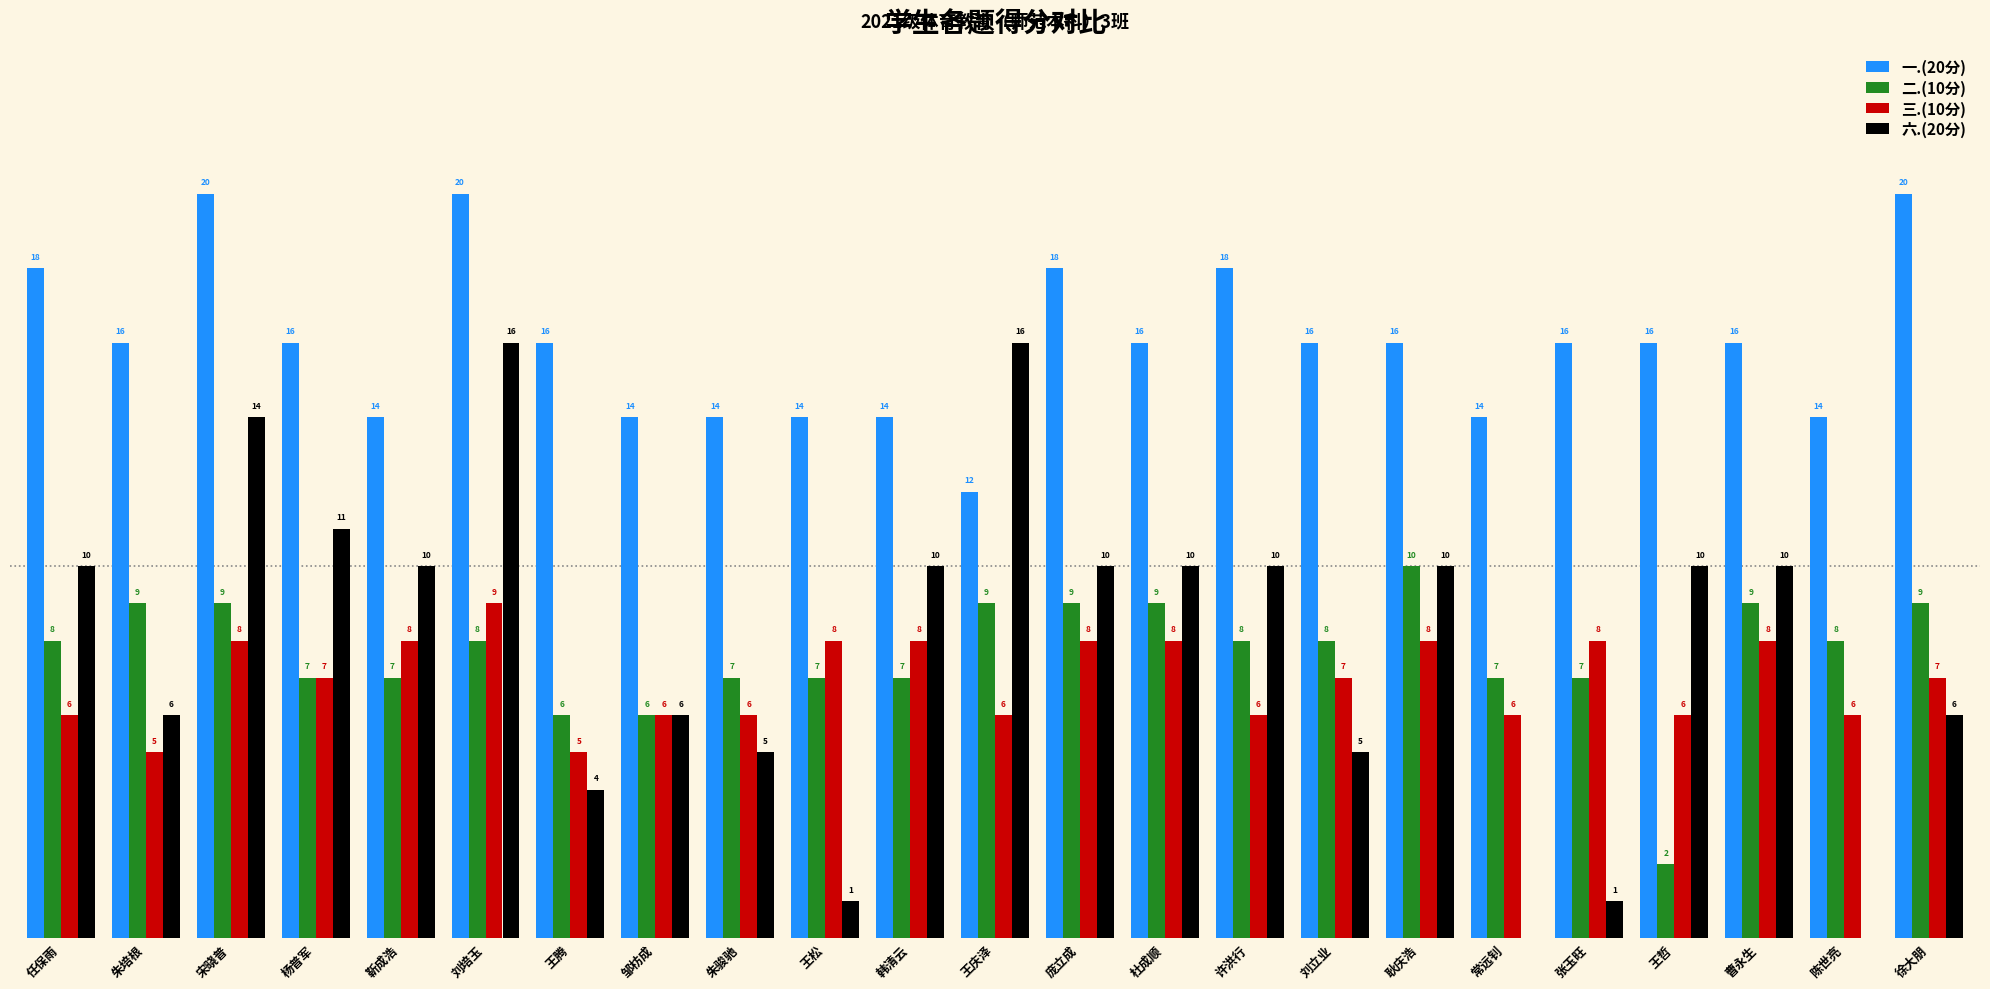

Is the value of 一.(20分) at 刘立业 greater than the value of 六.(20分) at 张玉旺?

Yes